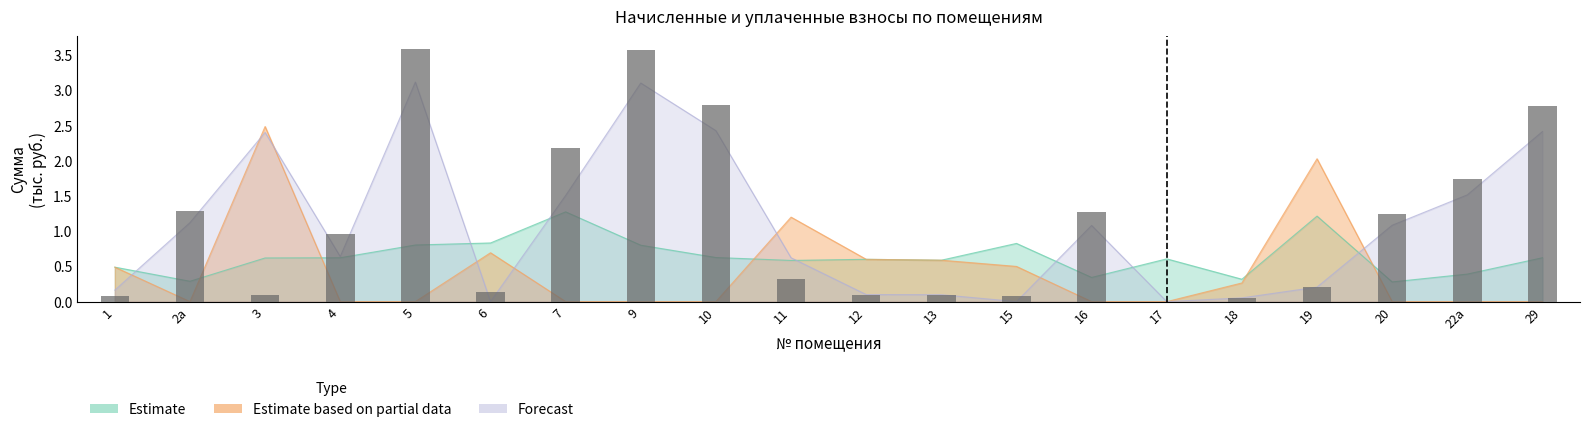

What is the change in value from 9 to 15?

-3.5